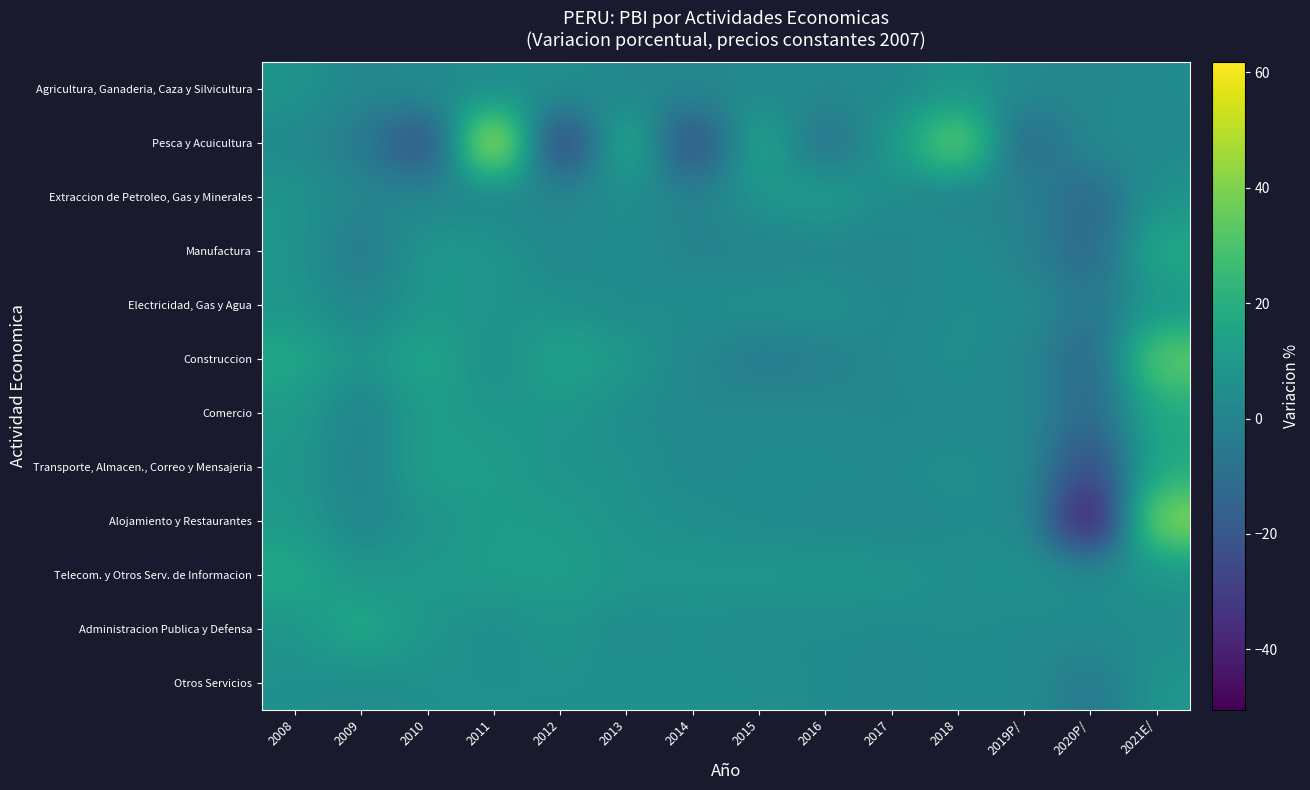

How many distinct data groups are displayed?

12